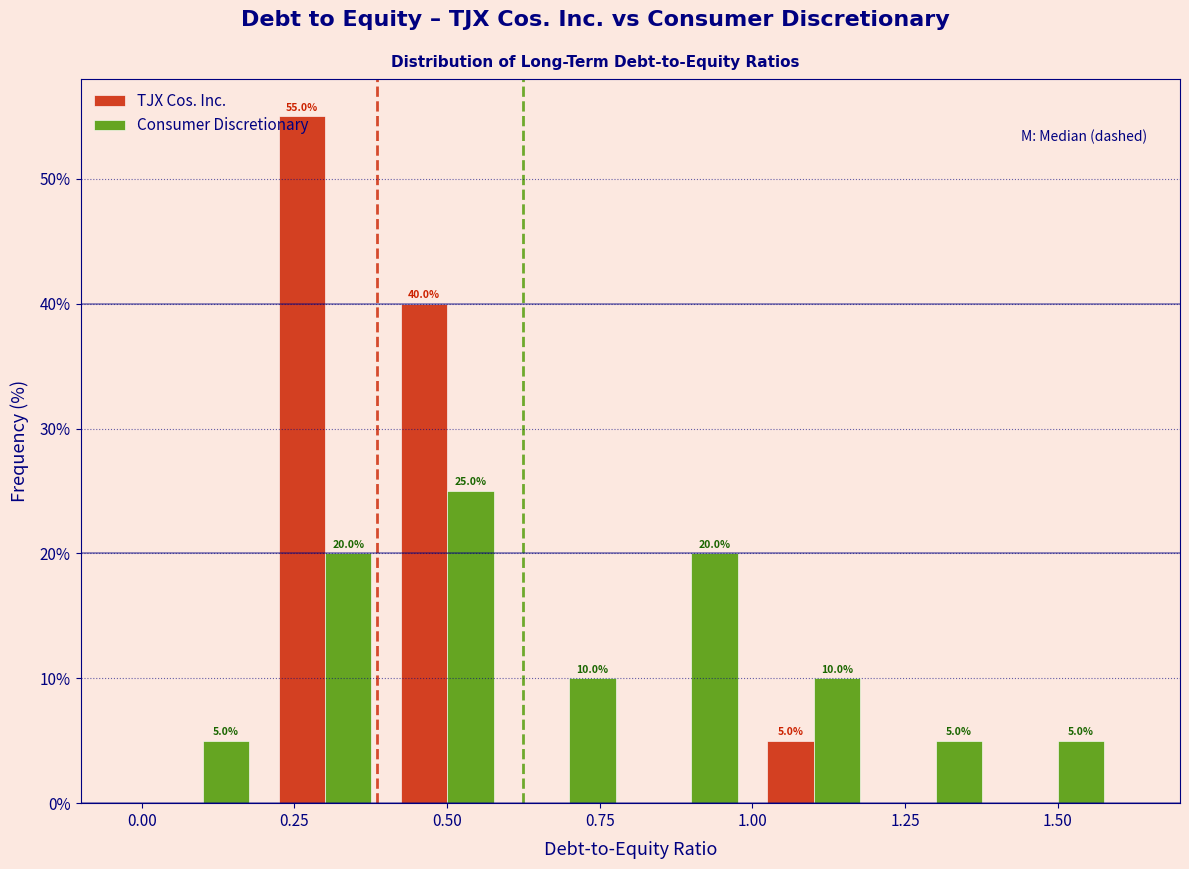

In the TJX Cos. Inc. series, which range on the x-axis has the tallest bar?

0.2 to 0.4